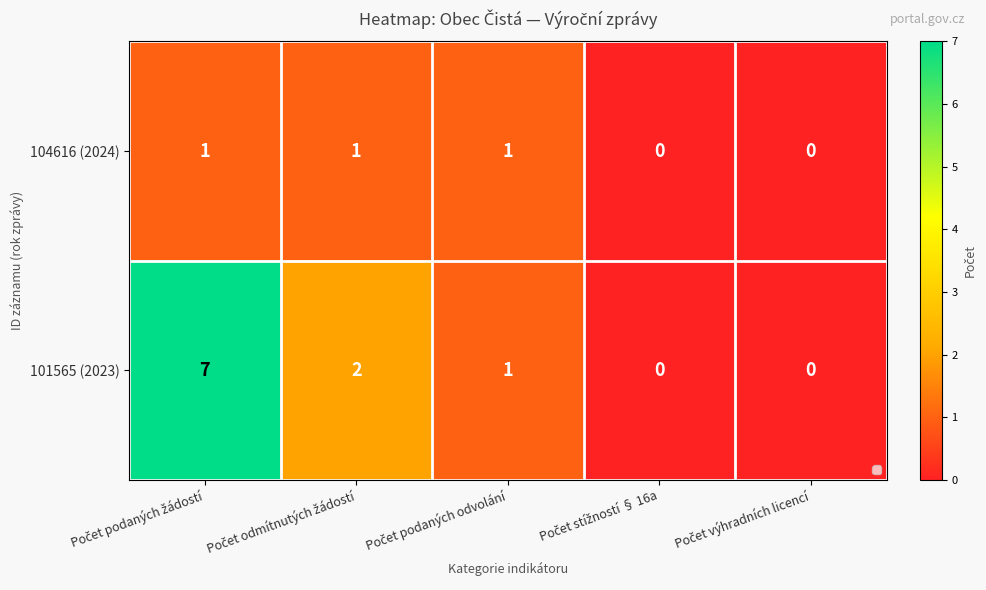

Which series changed the most between Počet stížností § 16a and Počet výhradních licencí?

104616 (2024)